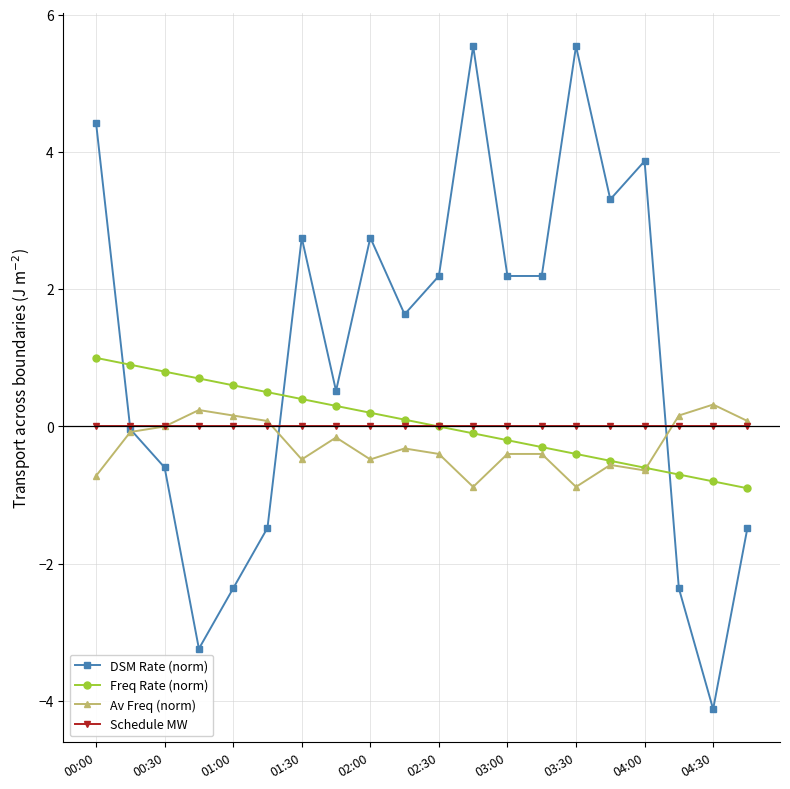

Which series has the largest total across all categories?

DSM Rate (norm)